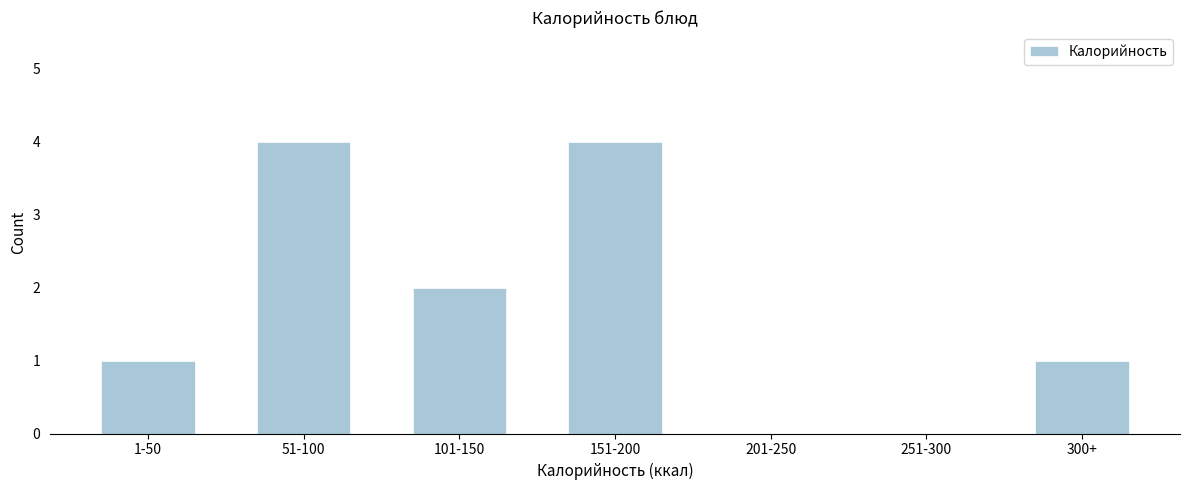

Reading right to left, extract all data points from this chart.

300+=1	251-300=0	201-250=0	151-200=4	101-150=2	51-100=4	1-50=1